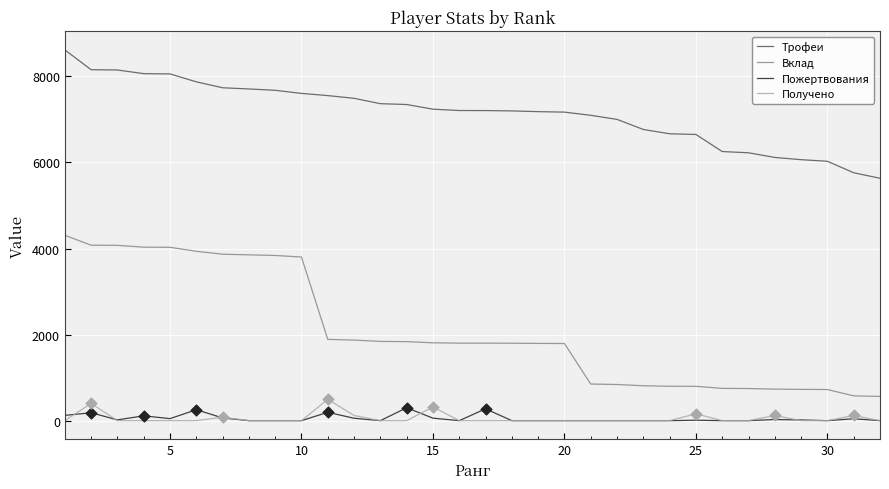

Which series has the largest total across all categories?

Трофеи